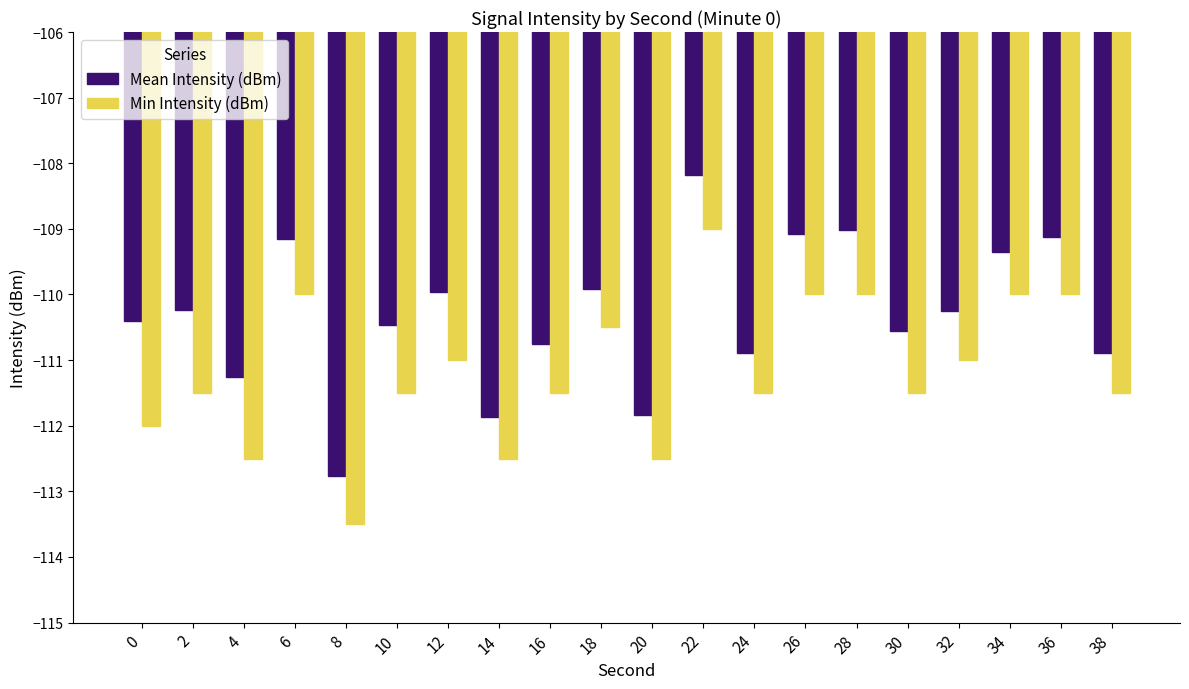

What is the difference between the maximum and minimum values in the Min Intensity (dBm) series?

4.5